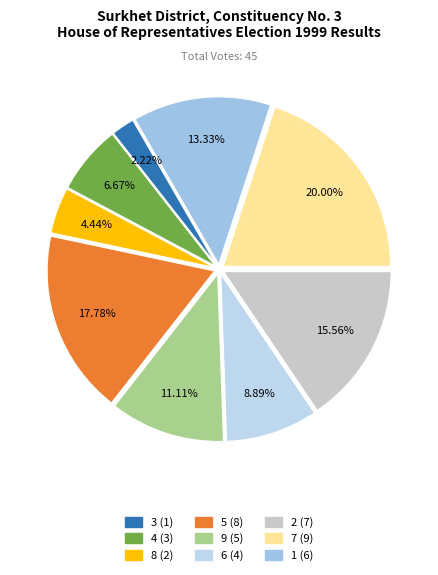

What percentage is NOT represented by 6?

91.1%